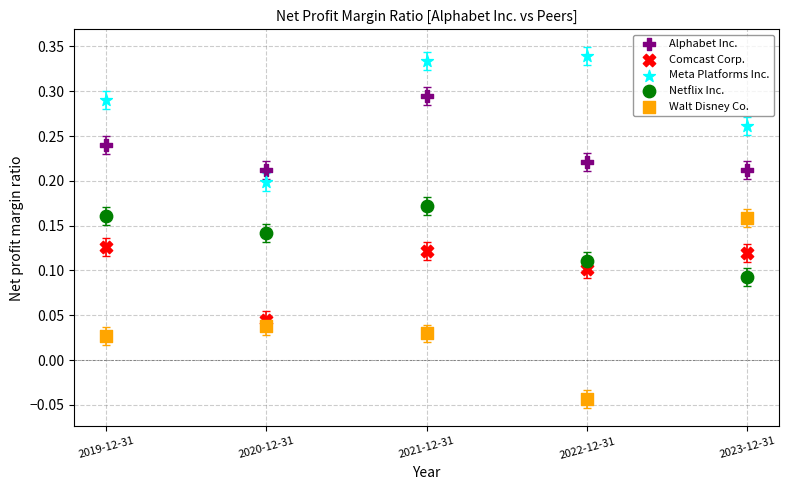

What are all the series names shown in the legend?

Alphabet Inc., Comcast Corp., Meta Platforms Inc., Netflix Inc., Walt Disney Co.